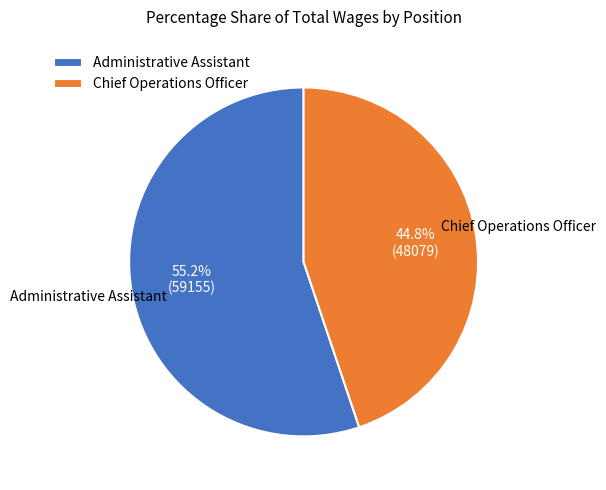

Which category has the biggest portion of the pie?

Administrative Assistant